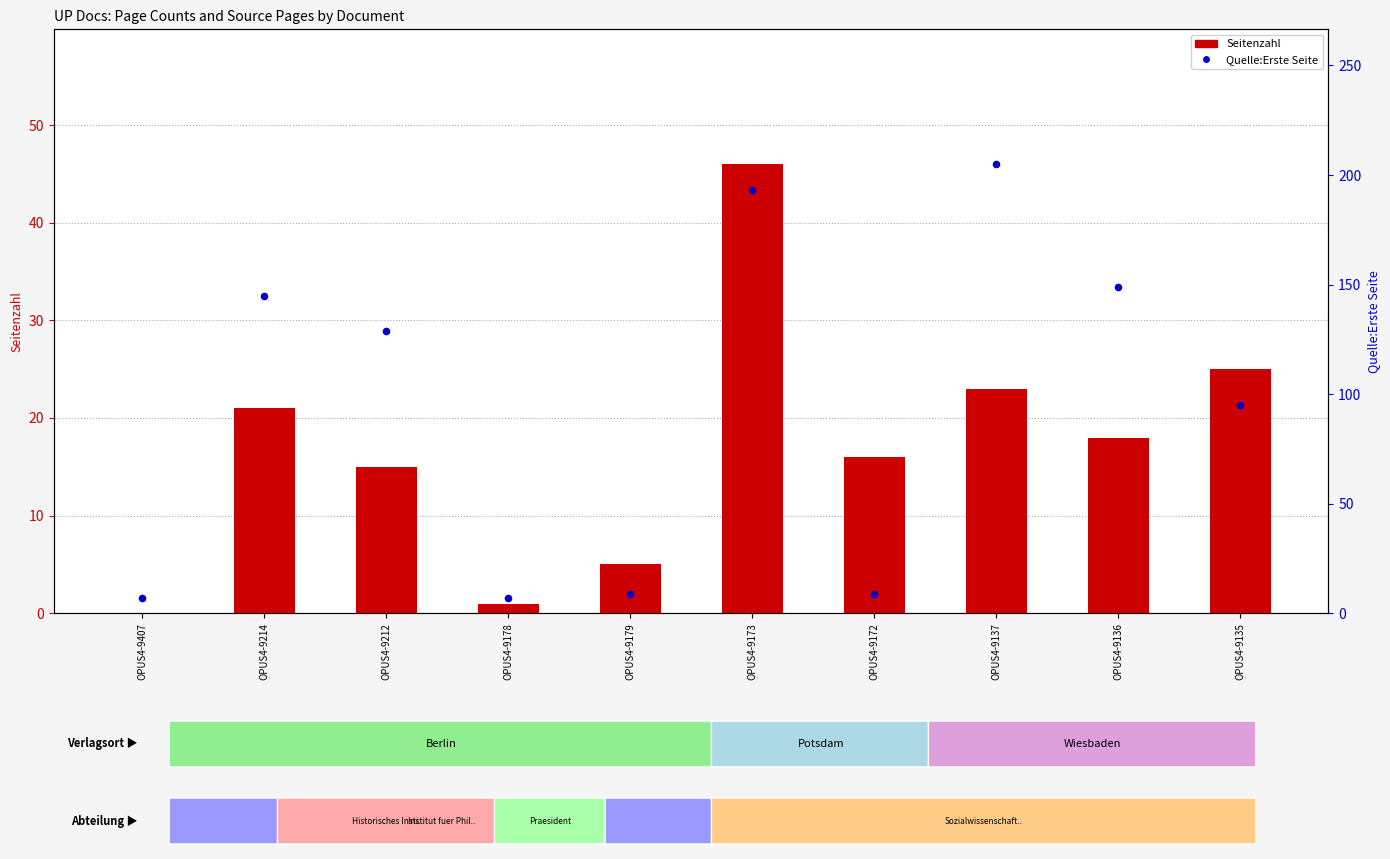

Which series has the largest total across all categories?

Quelle:Erste Seite